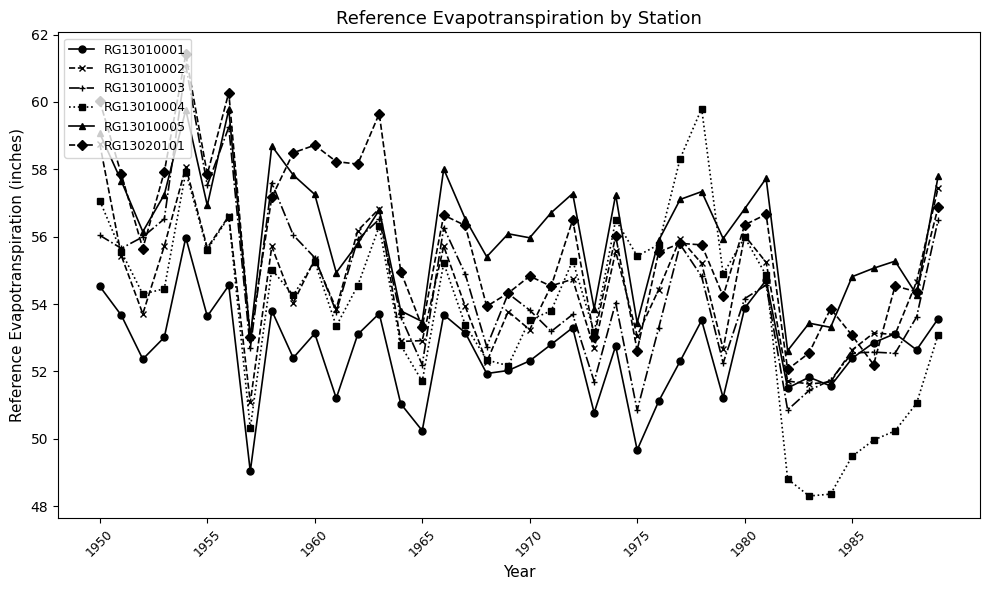

What is the average value of the RG13020101 series?

55.9